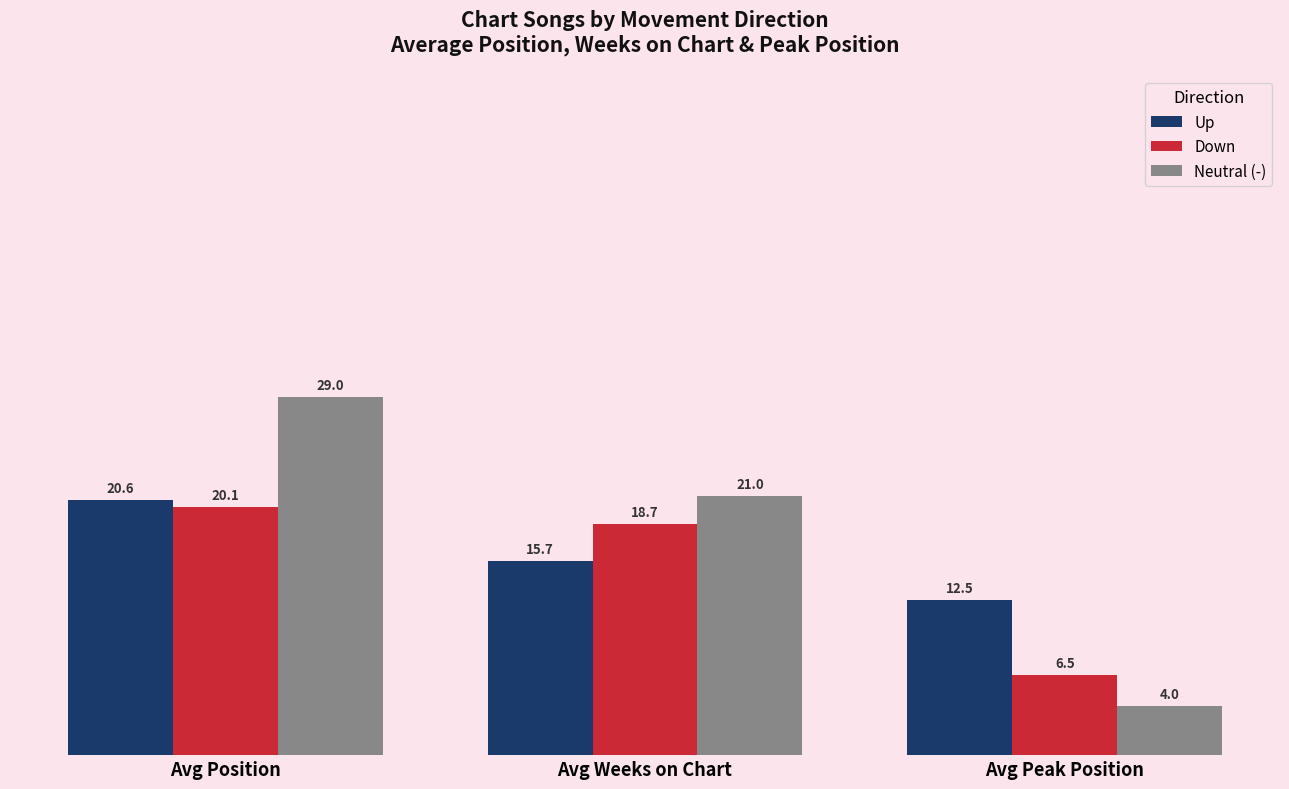

What is the sum of the Up values at Avg Position and Avg Peak Position?

33.2